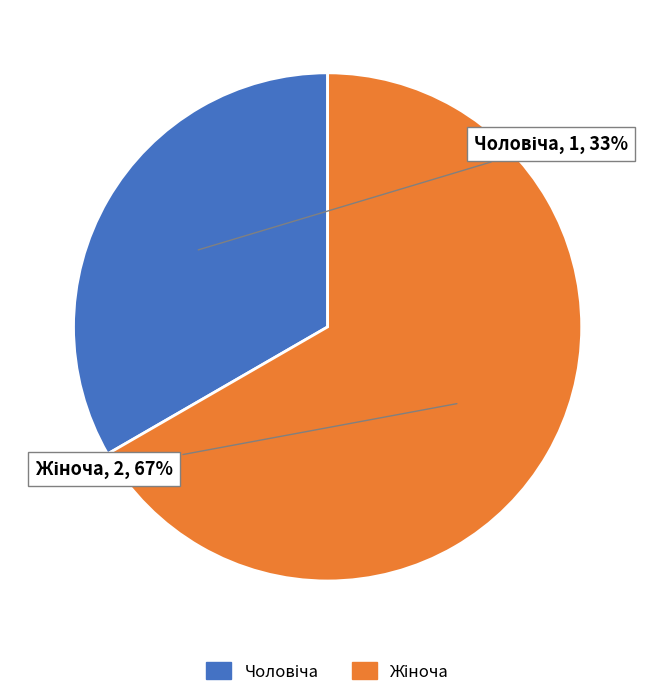

Is there any slice that represents more than half of the pie?

Yes